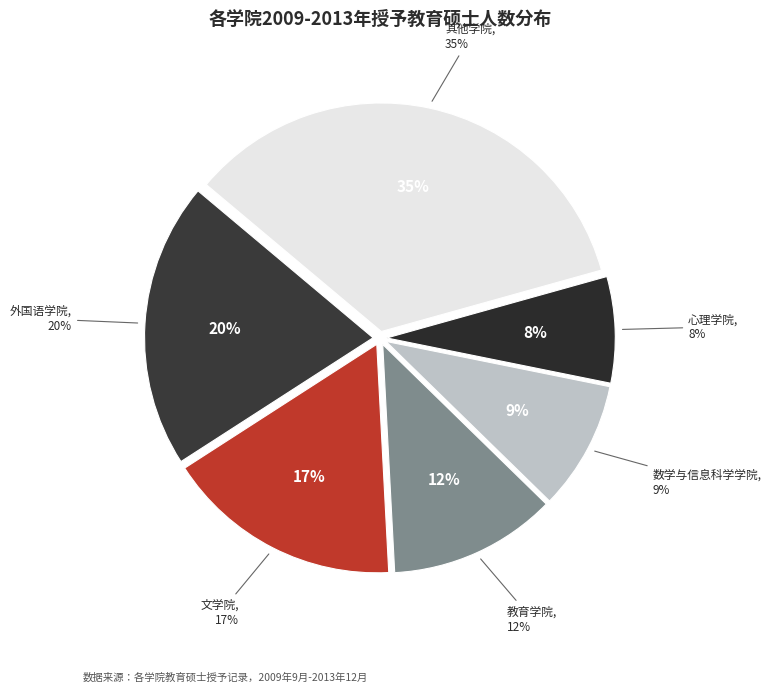

Does any single category account for the majority?

No